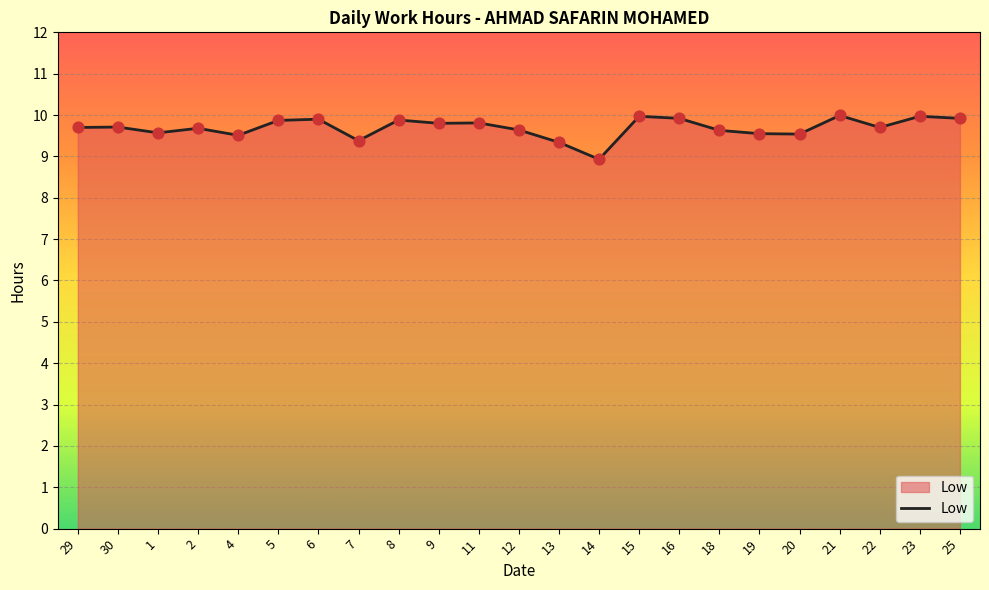

What is the ratio of the value at 13 to the value at 2?

1.0